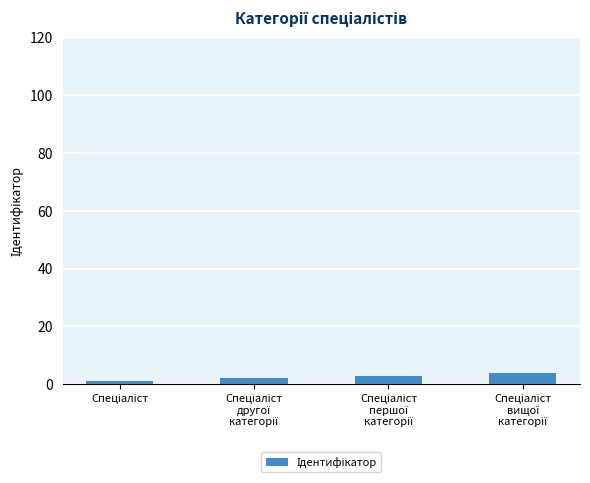

What is the difference between the maximum and minimum values?

3